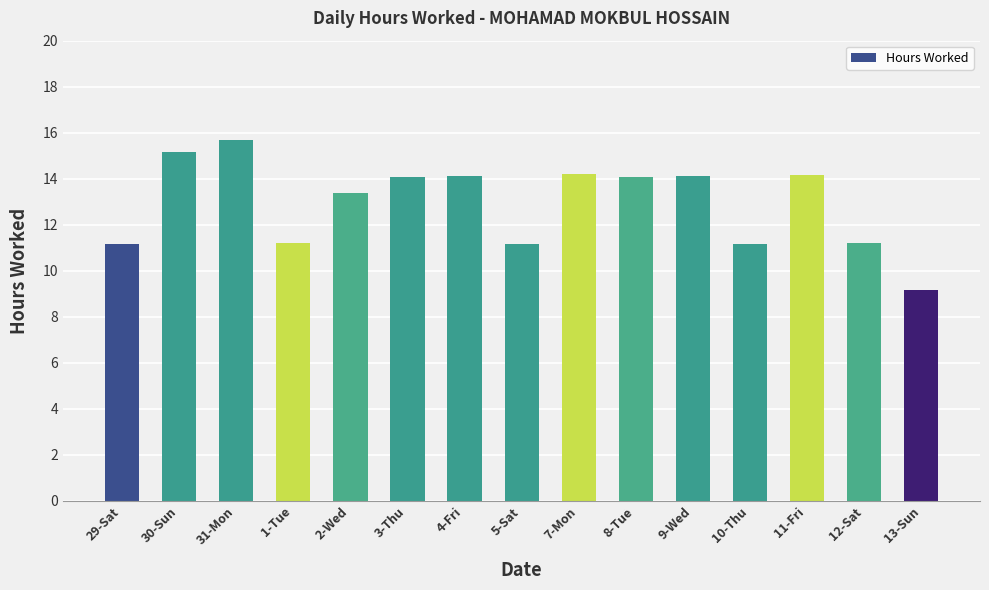

Between 11-Fri and 2-Wed, which is larger?

11-Fri